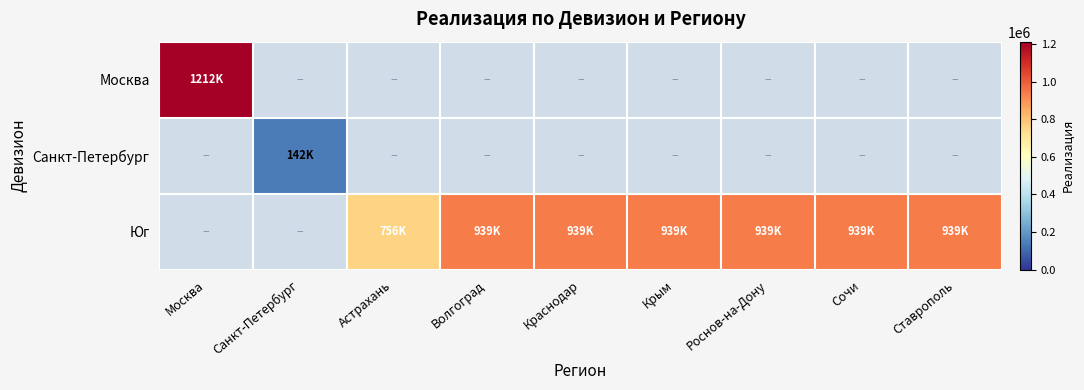

How many distinct data groups are displayed?

3